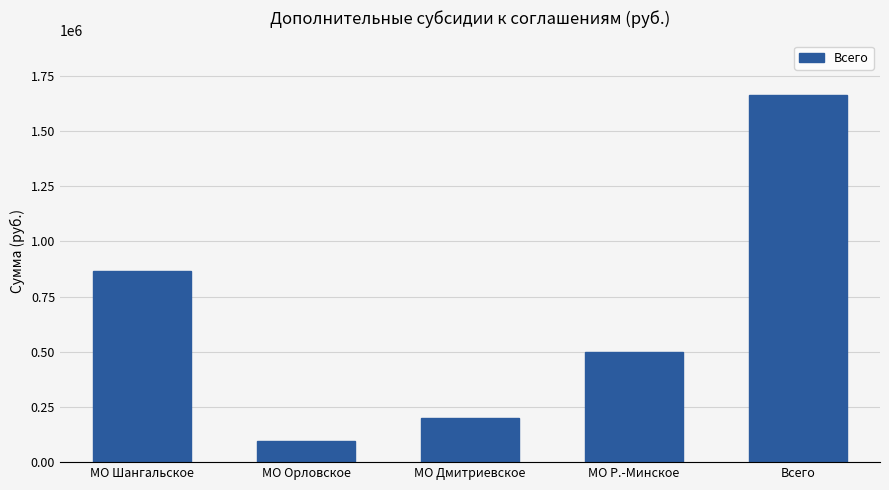

What is the label of the 1st bar from the right?

Всего